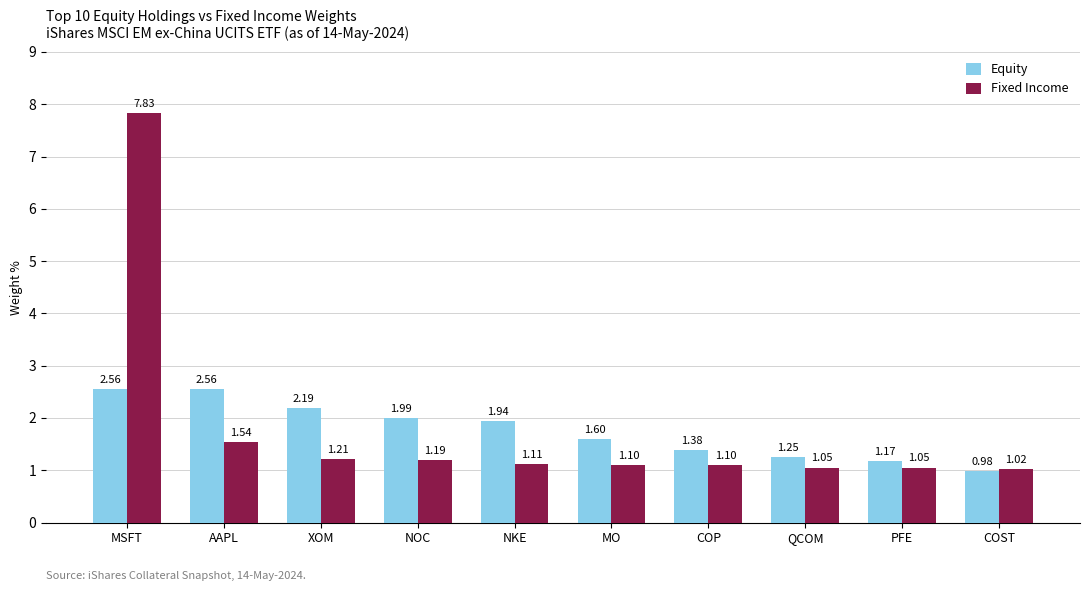

At which label does Fixed Income reach its peak?

MSFT